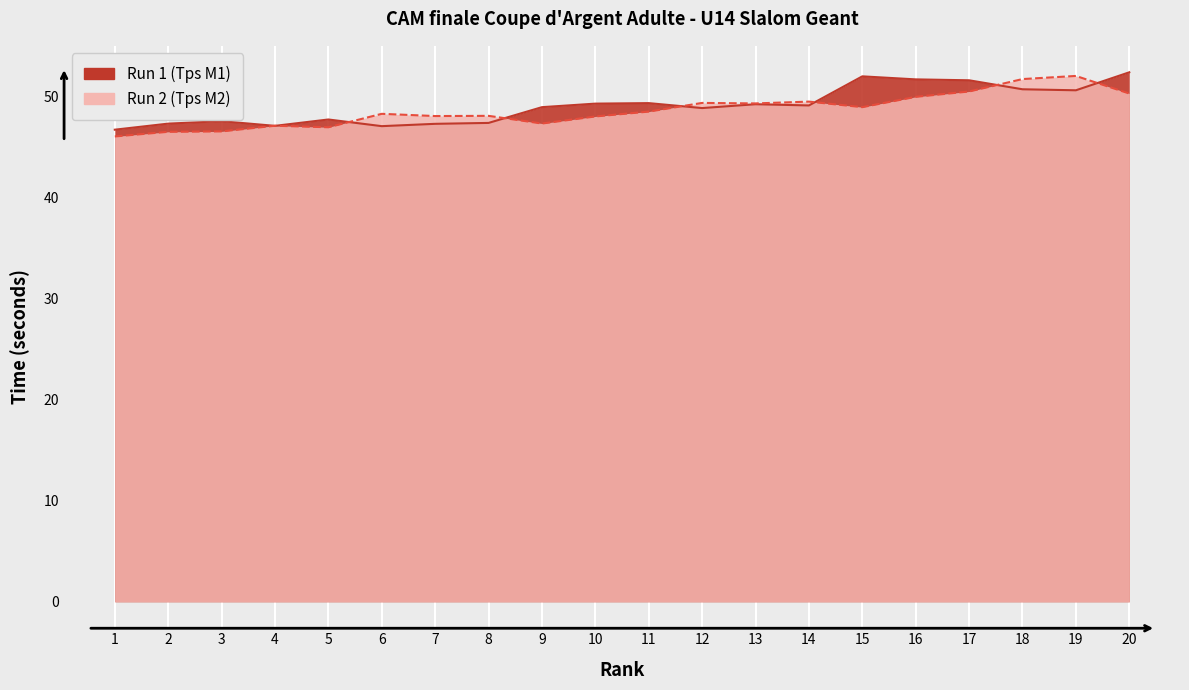

How many lines are shown in the chart?

2